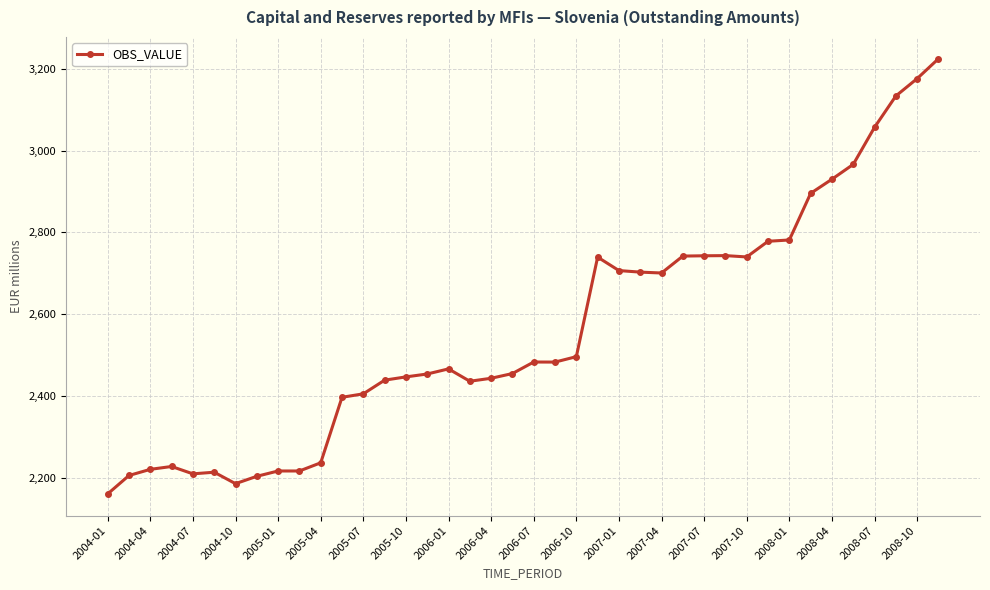

What is the difference between the maximum and minimum values?

1063.4